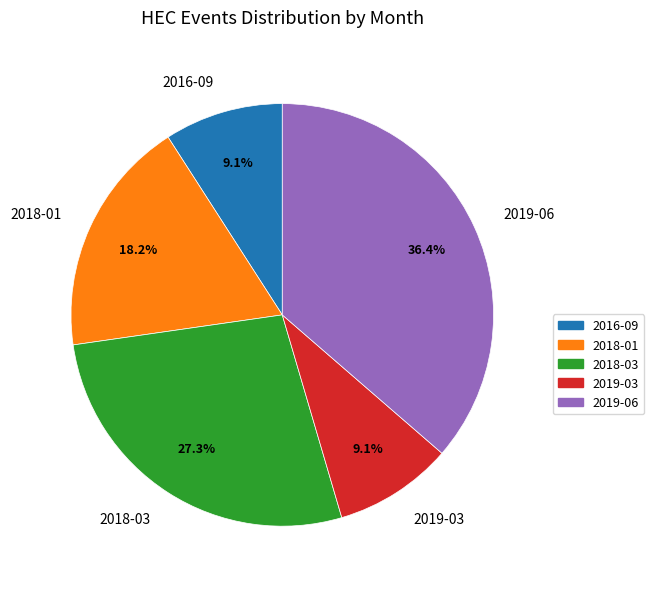

Do 2016-09 and 2018-01 together represent more than half of the pie?

No